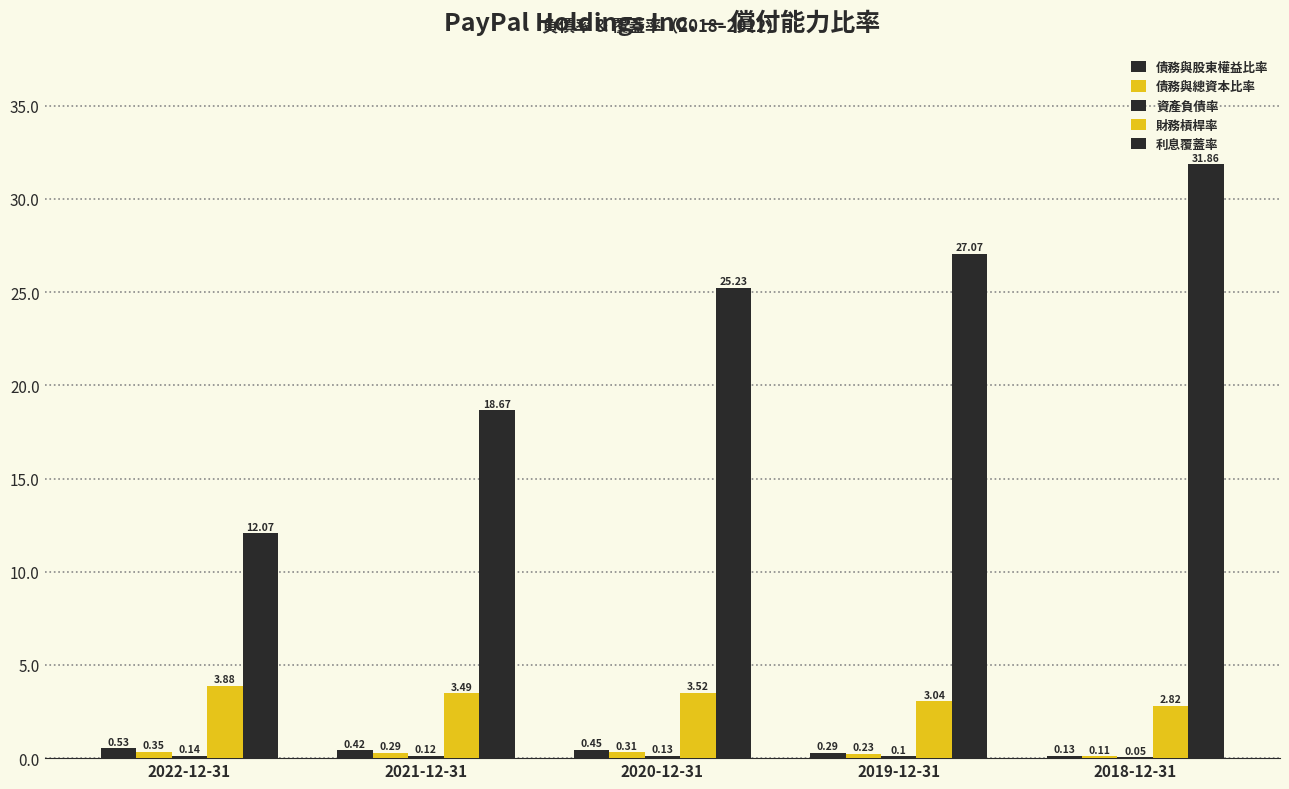

Does the chart contain stacked bars?

No